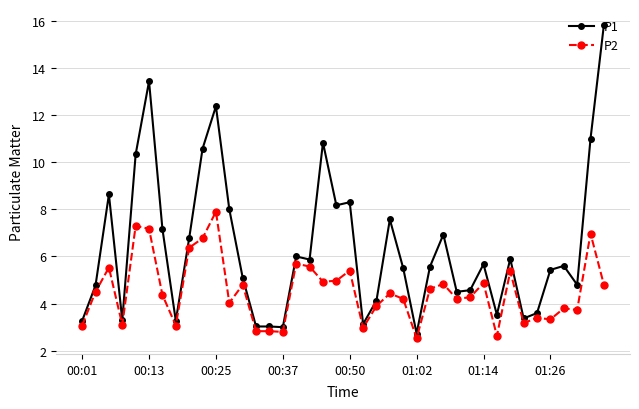

True or false: P2 has more than 2 points higher than both neighbors.

True